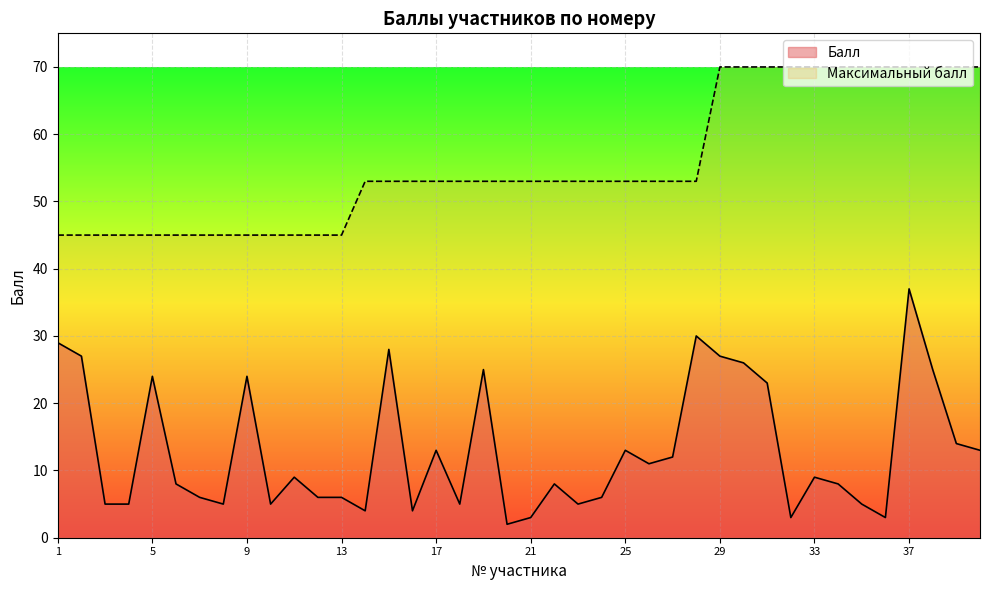

Reading left to right, what are all the values shown in this chart?

Балл: 29	27	5	5	24	8	6	5	24	5	9	6	6	4	28	4	13	5	25	2	3	8	5	6	13	11	12	30	27	26	23	3	9	8	5	3	37	25	14	13
Максимальный балл: 45	45	45	45	45	45	45	45	45	45	45	45	45	53	53	53	53	53	53	53	53	53	53	53	53	53	53	53	70	70	70	70	70	70	70	70	70	70	70	70